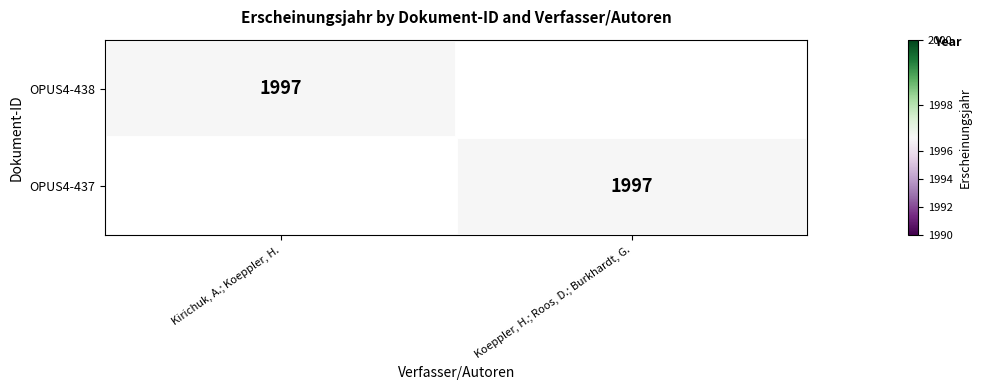

True or false: OPUS4-437 has a value of 2619 at Koeppler, H.; Roos, D.; Burkhardt, G..

False